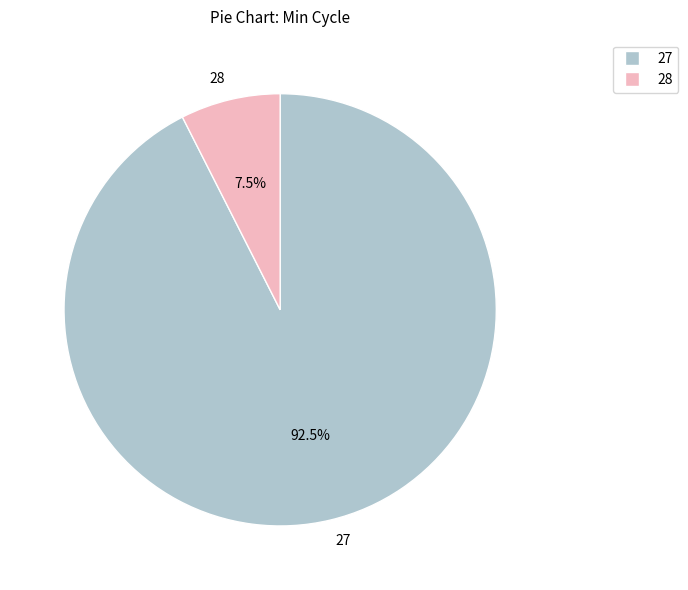

Rank the categories by value from lowest to highest.

28, 27